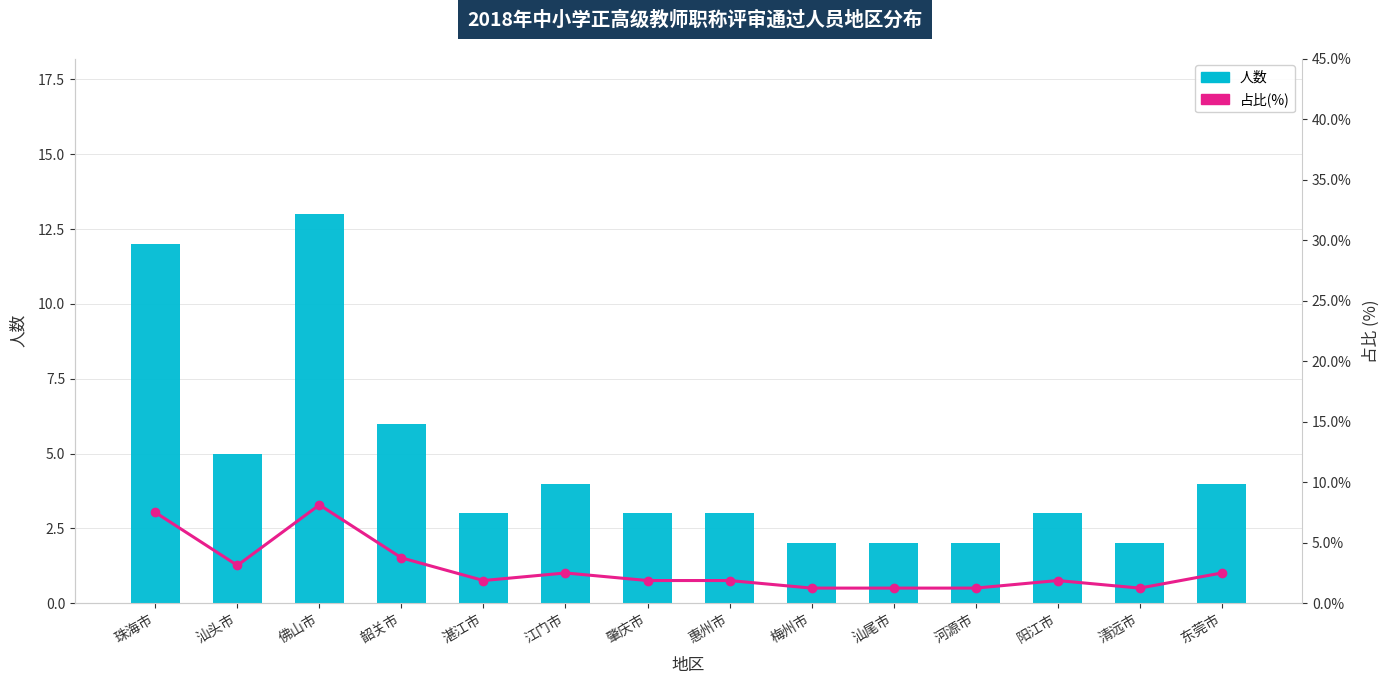

At which category is the sum across all series the highest?

佛山市